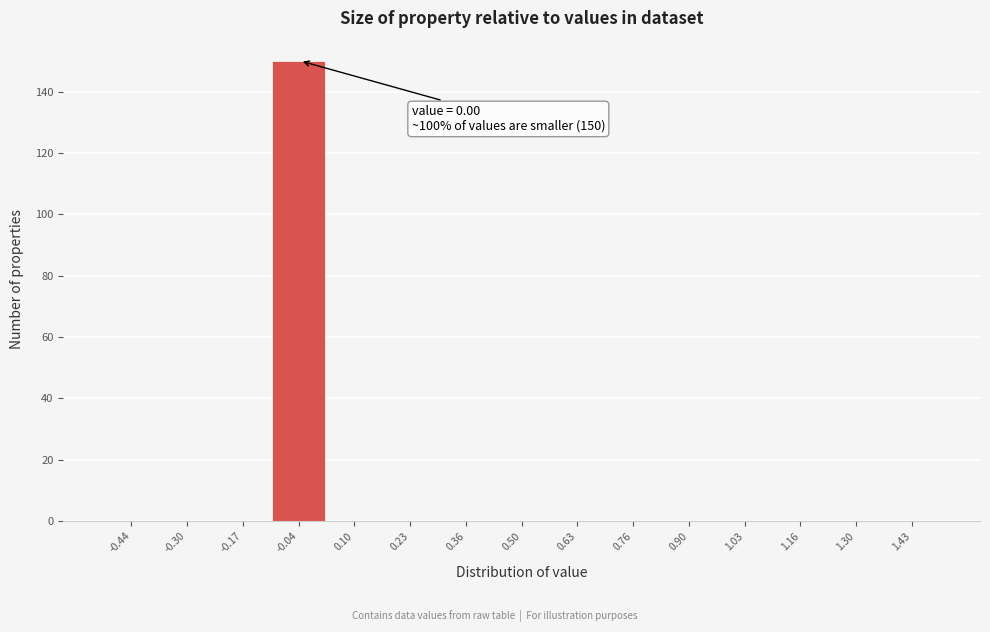

Which range on the x-axis has the tallest bar?

-0.10 to 0.04